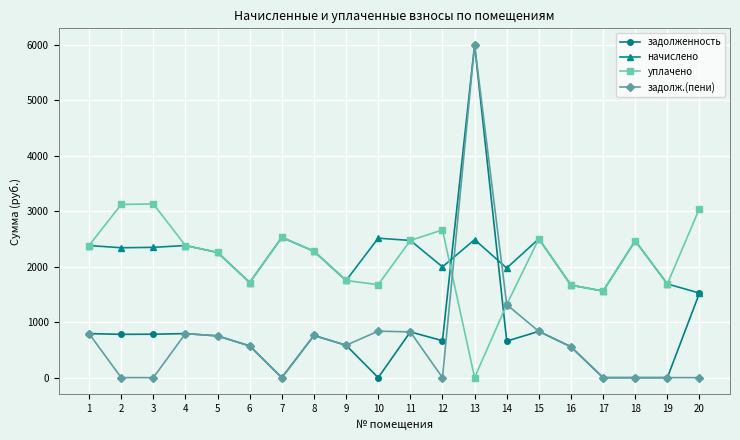

How many series are shown in this chart?

4